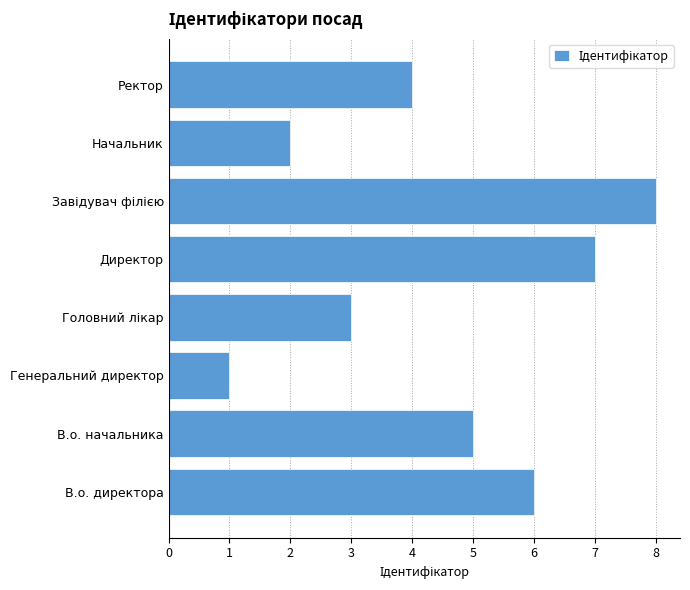

Are the bars grouped side by side (vs. stacked)?

No